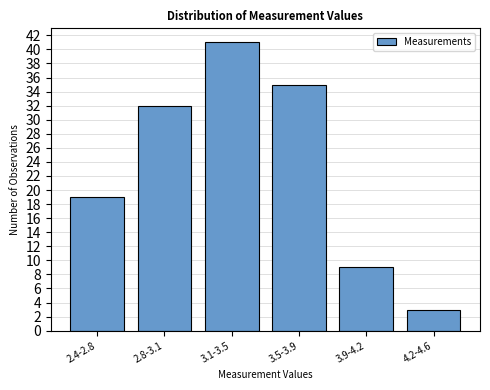

Reading right to left, transcribe all the data shown in this chart.

3	9	35	41	32	19